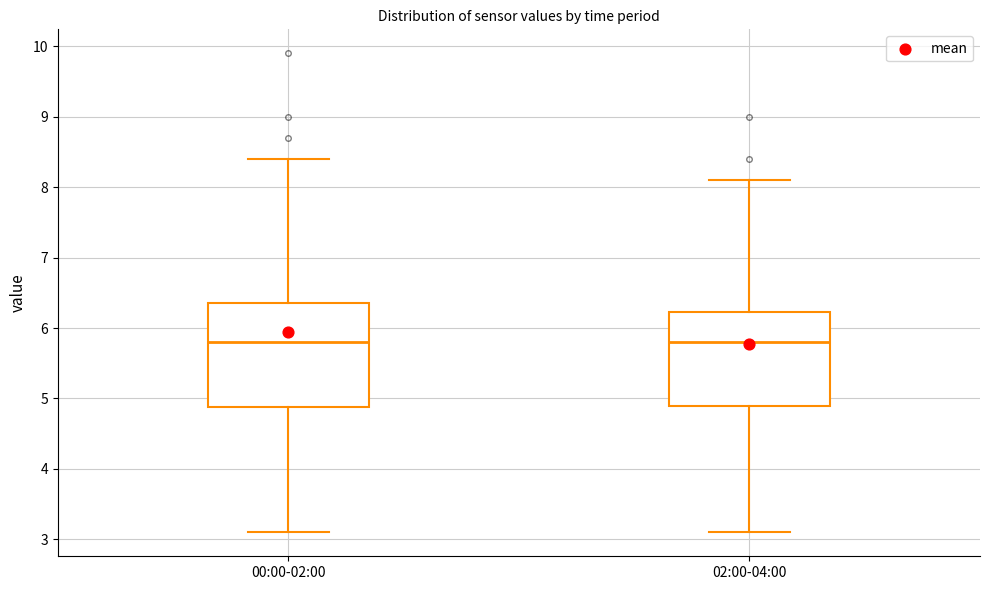

Reading left to right, transcribe this box plot: for each box, give where its median line is, the range the box spans, and where its two whiskers end, as read against the y-axis. The values are not printed on the chart, so give them approximately, as read against the axis.

00:00-02:00: median 5.8, box 4.9 to 6.4, whiskers 3.1 to 8.4
02:00-04:00: median 5.8, box 4.9 to 6.2, whiskers 3.1 to 8.1